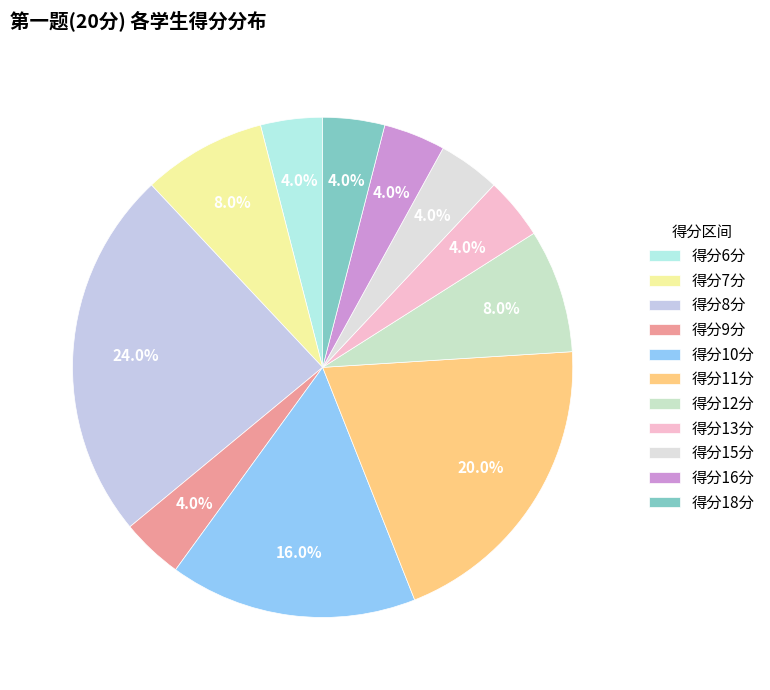

Which category has the biggest portion of the pie?

得分8分